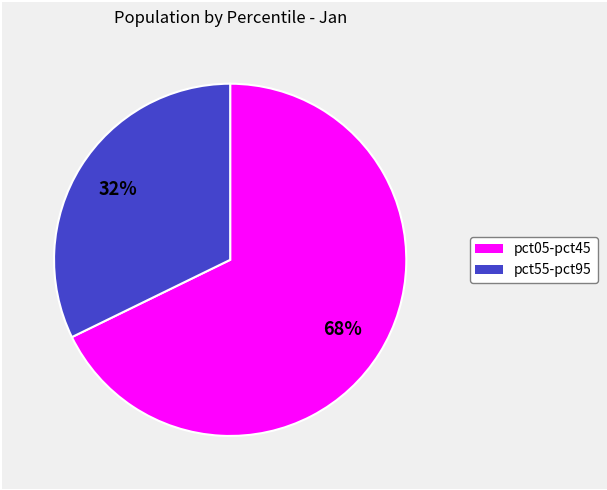

To the nearest percent, what is the average slice percentage?

50%